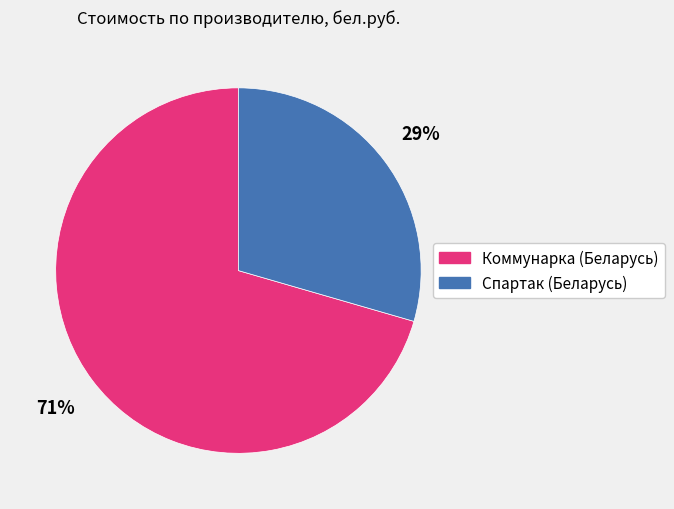

To the nearest percent, what is the average slice percentage?

50%